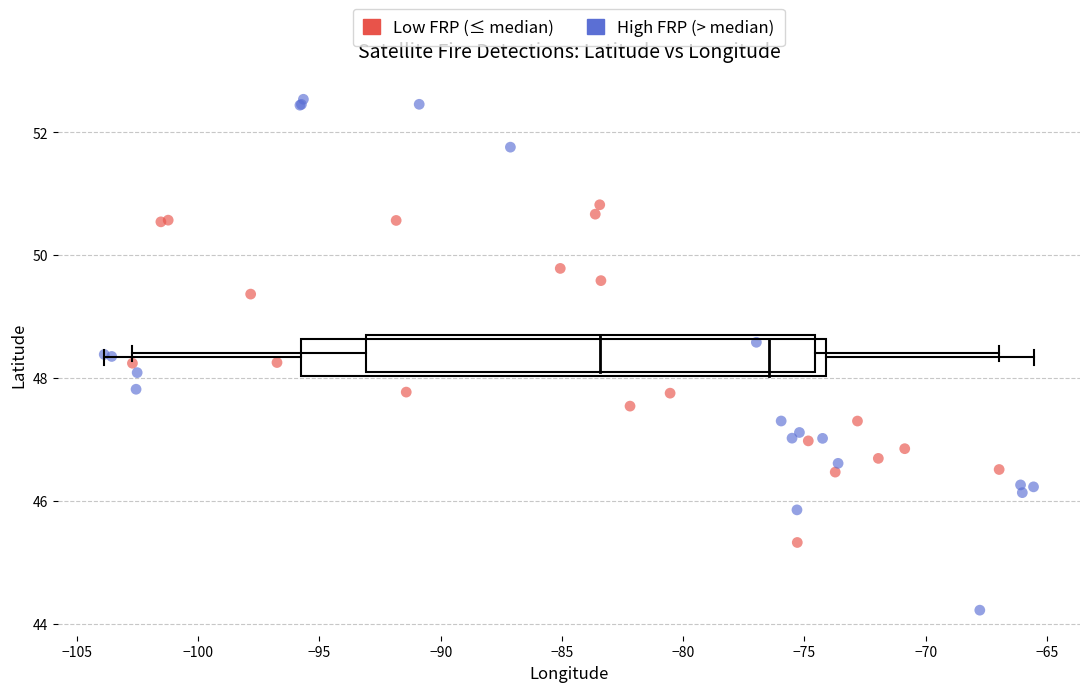

Which series reaches the maximum Y coordinate?

High FRP (> median)